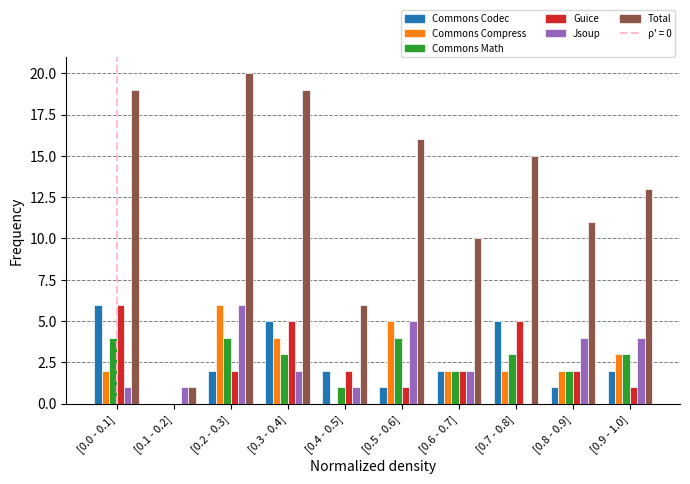

The value of Total at [0.4 - 0.5] is 6. True or false?

True